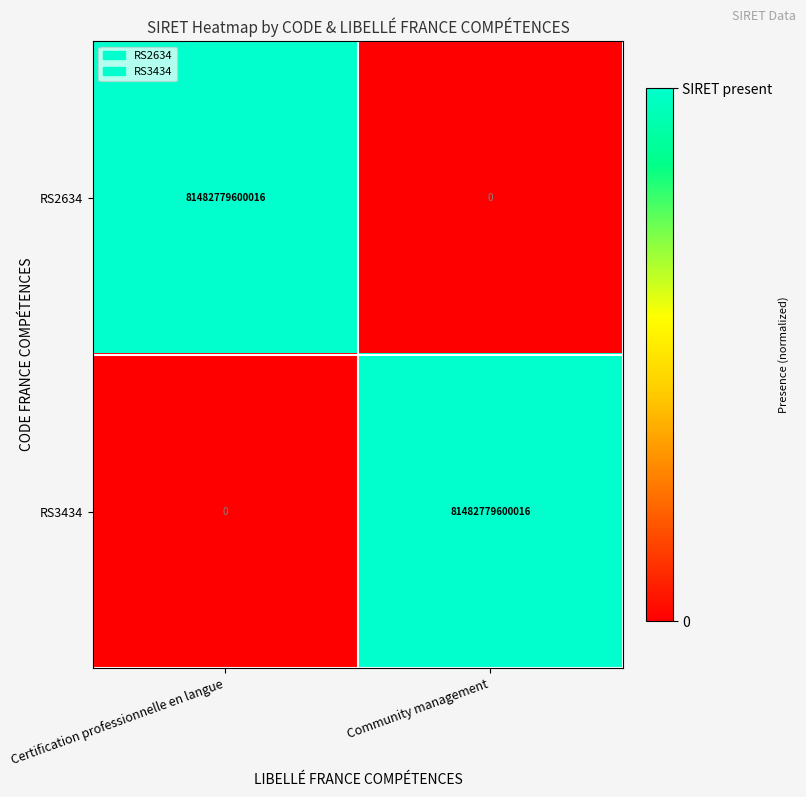

How many series are shown in this chart?

2